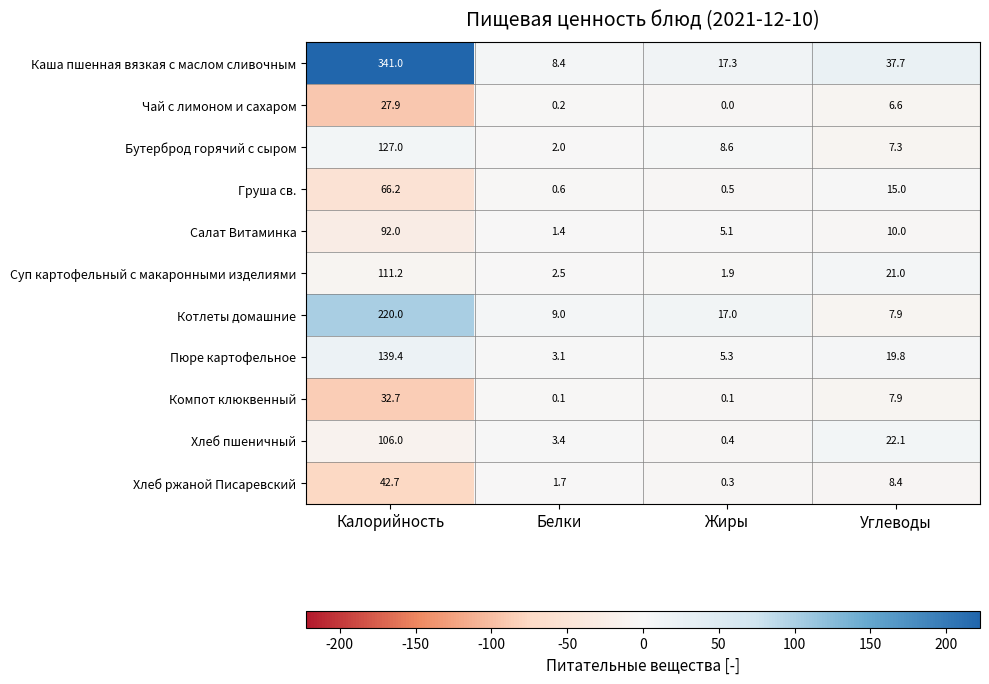

What is the sum of the Котлеты домашние values at Углеводы and Жиры?

24.9